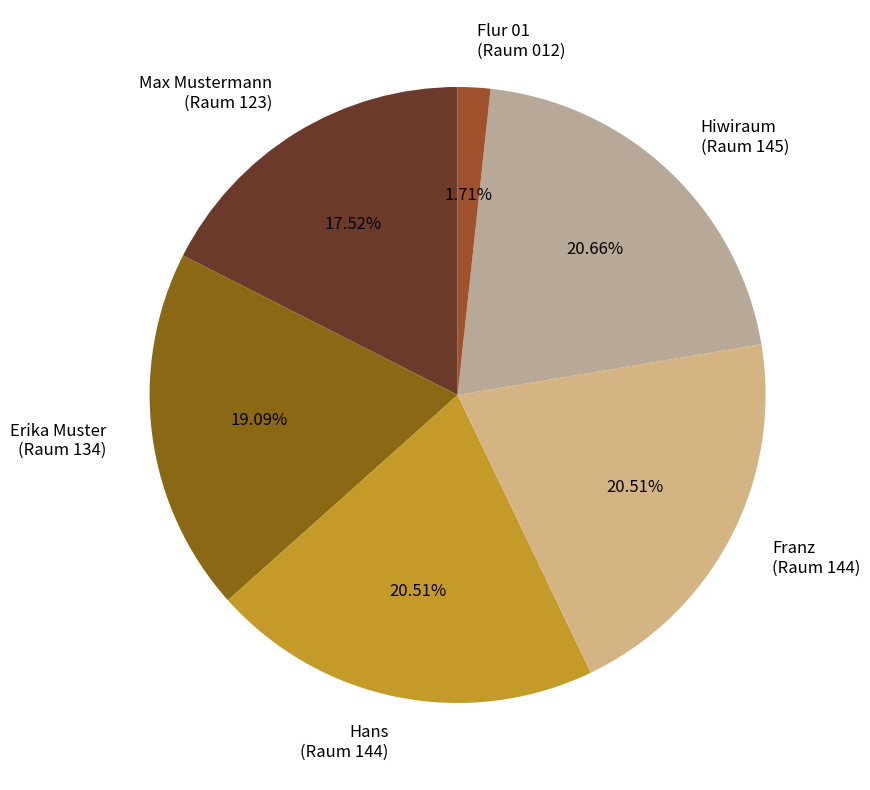

Combined, do Max Mustermann (Raum 123) and Erika Muster (Raum 134) account for over 50%?

No